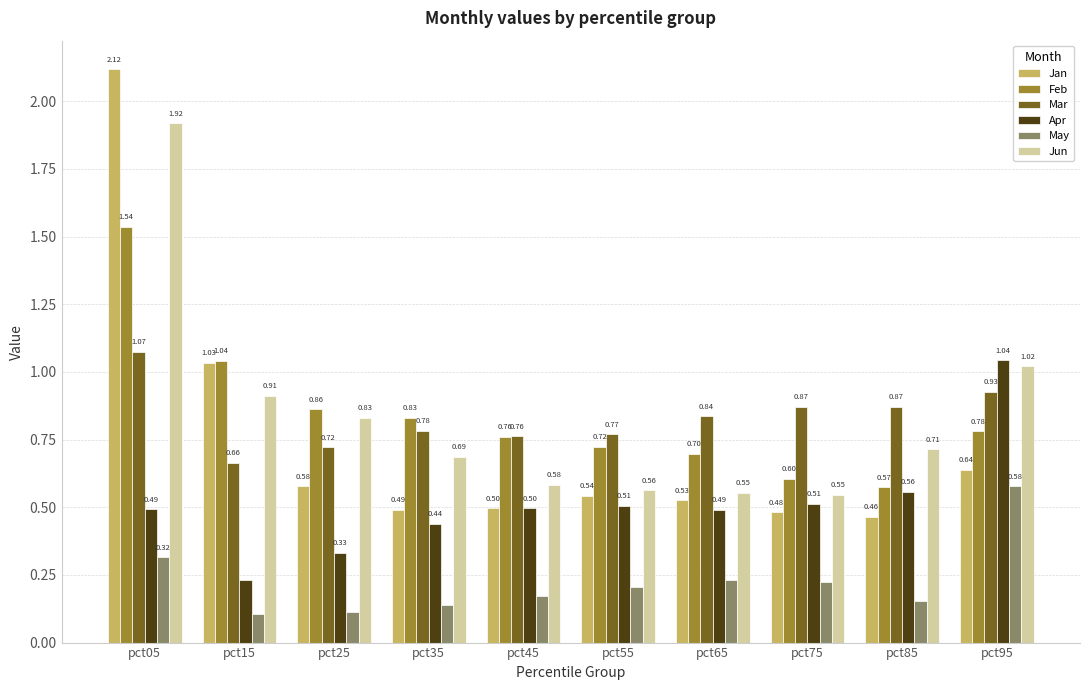

Count the number of categories in the chart.

10